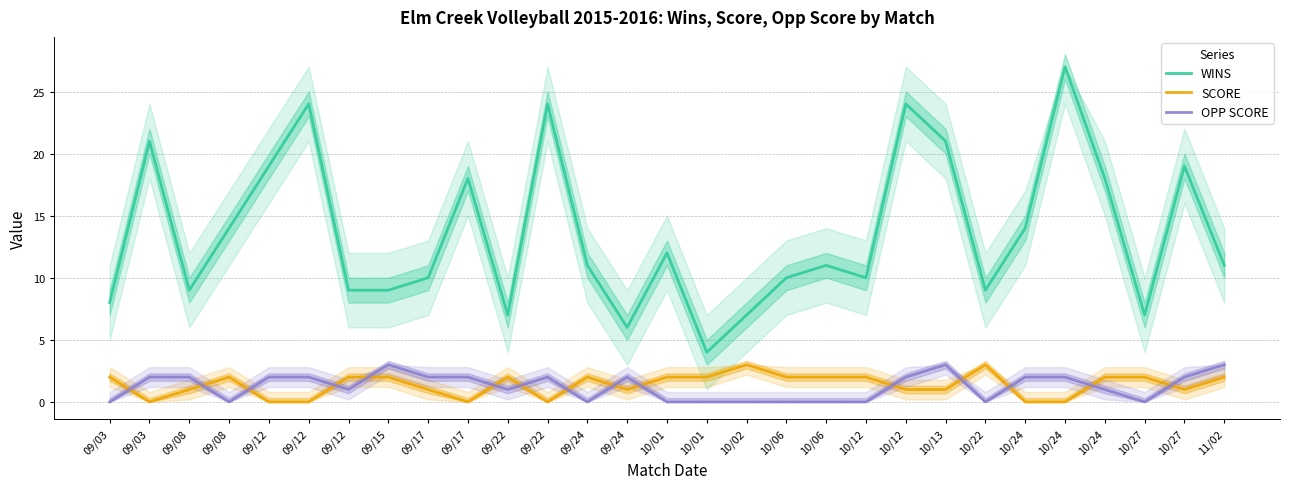

Does the chart have visible grid lines?

Yes